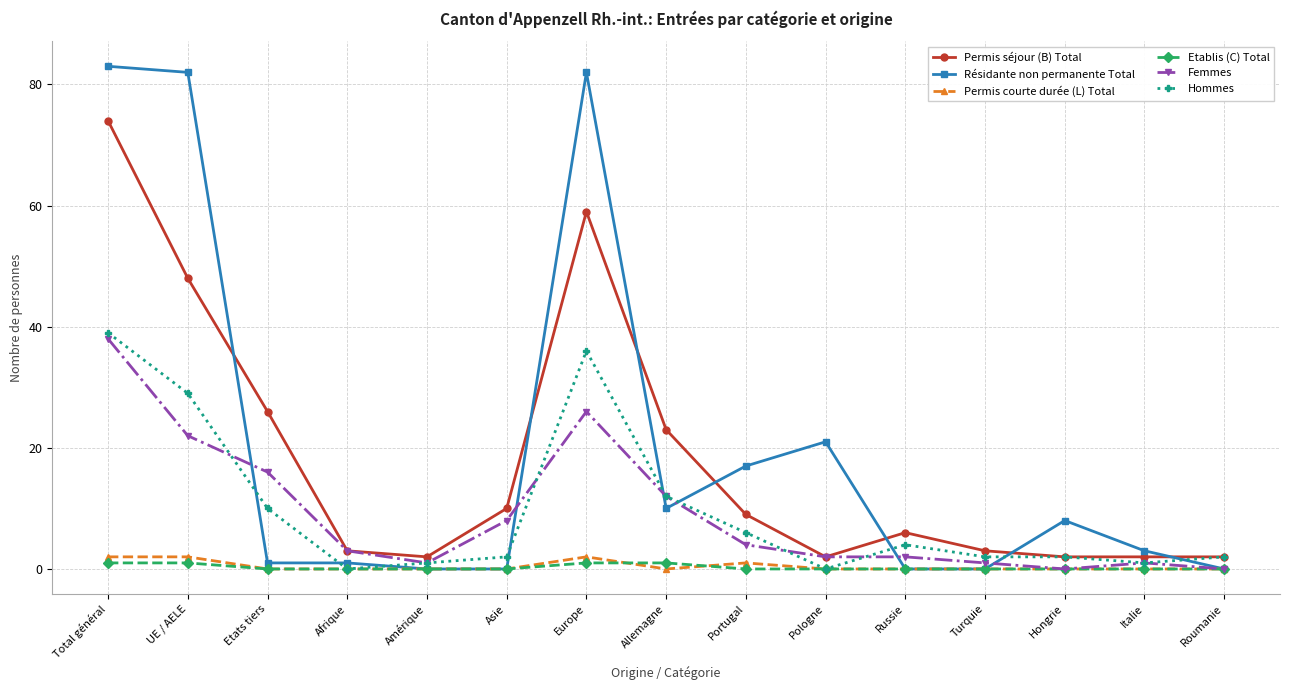

At how many categories does at least one series exceed 60?

3